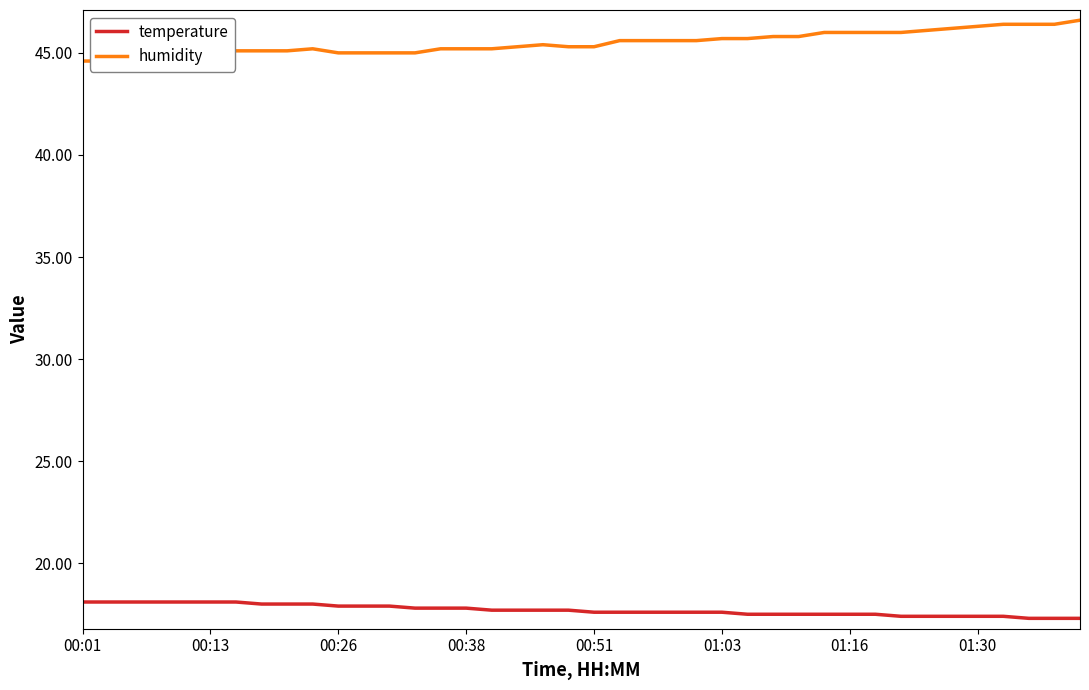

Is it true that temperature equals 17.4 at 32?

True